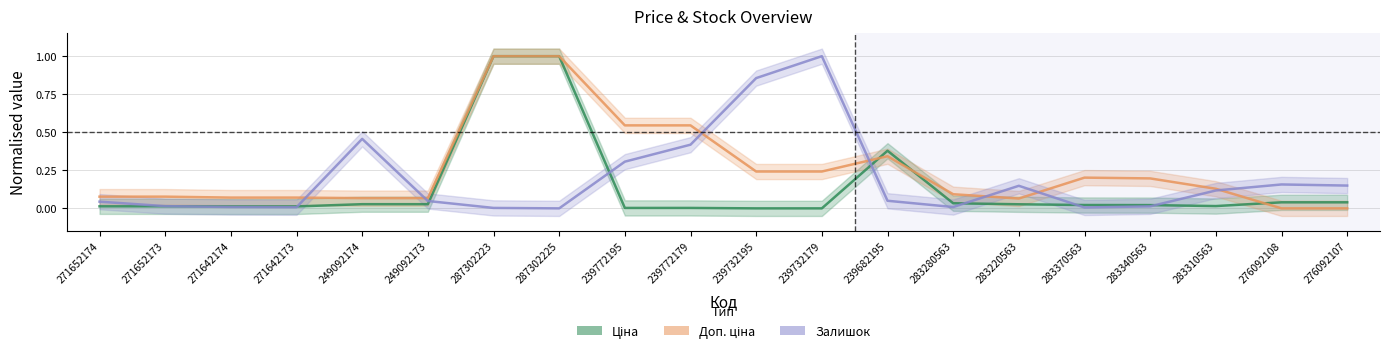

Between which two adjacent categories do Доп. ціна and Ціна first intersect?

239732179 and 239682195